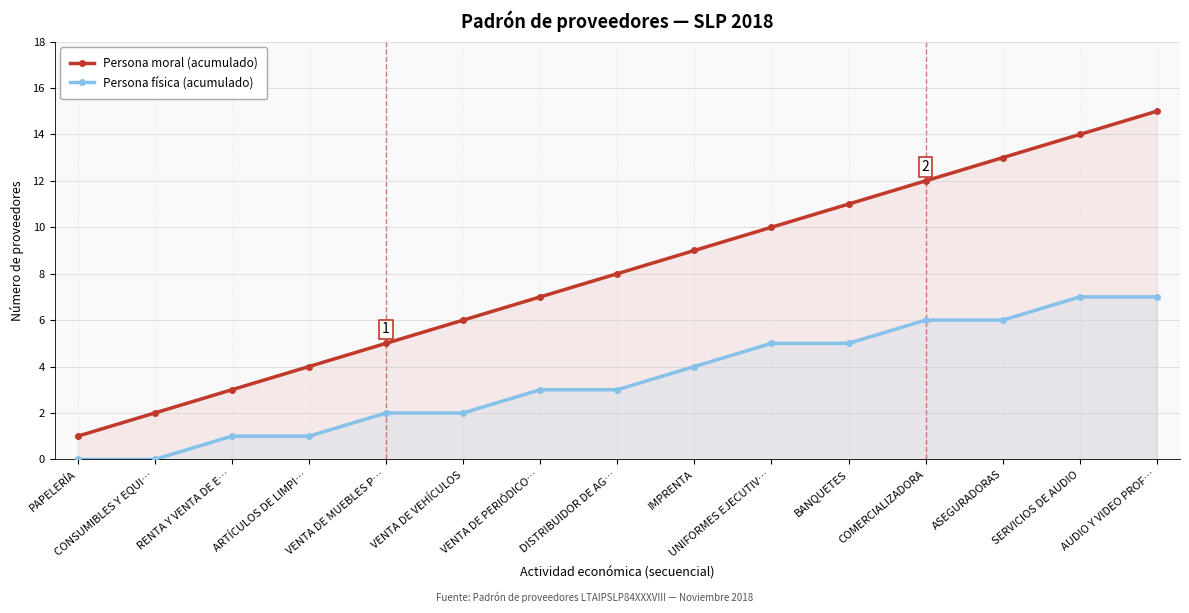

What is the spread (max minus min) of values at AUDIO Y VIDEO PROF…?

8